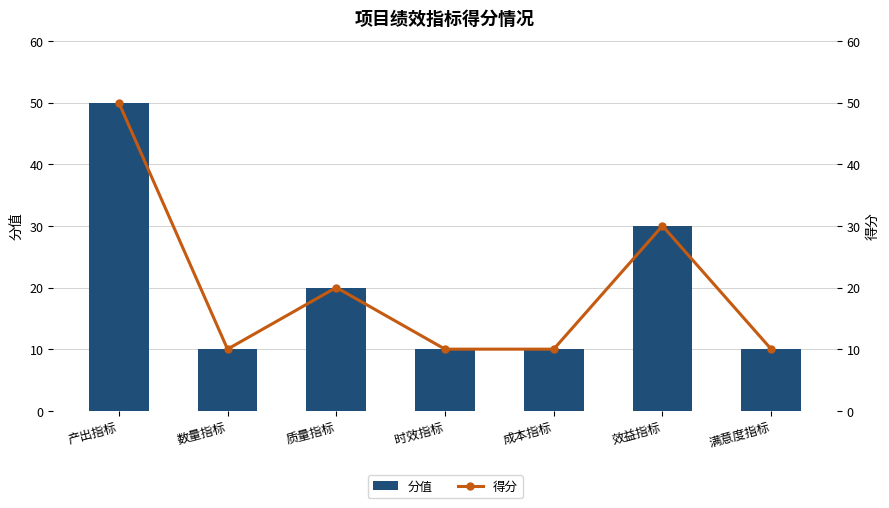

List the labels in order of 得分 value, smallest first.

数量指标, 时效指标, 成本指标, 满意度指标, 质量指标, 效益指标, 产出指标